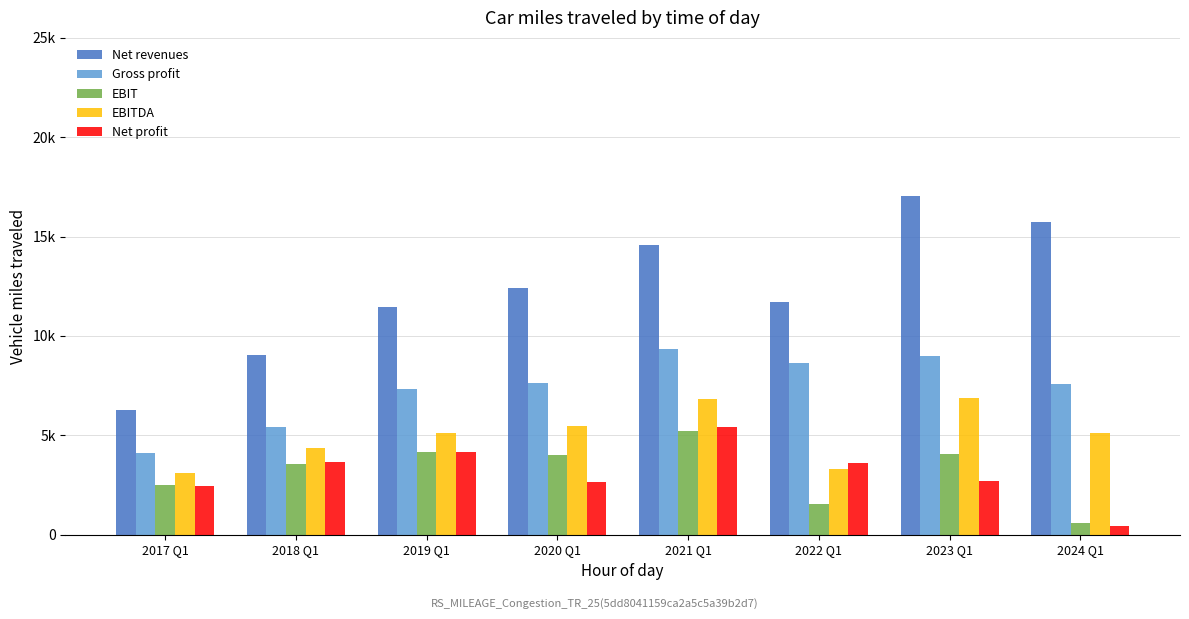

Are the bars horizontal?

No